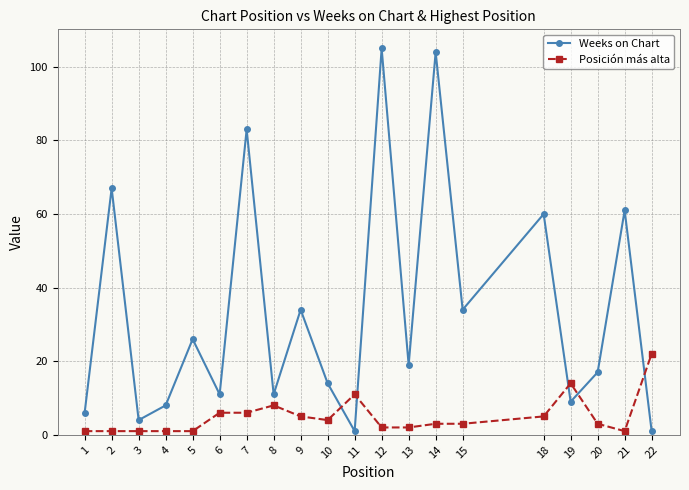

What is the sum of all Posición más alta values?

100